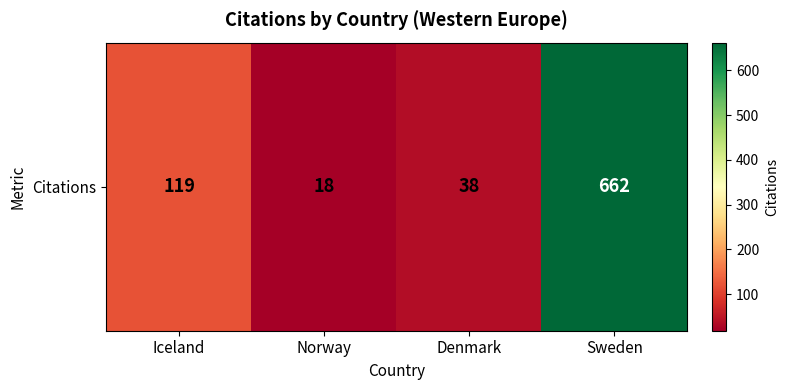

Is it true that the value at Iceland is 73?

False